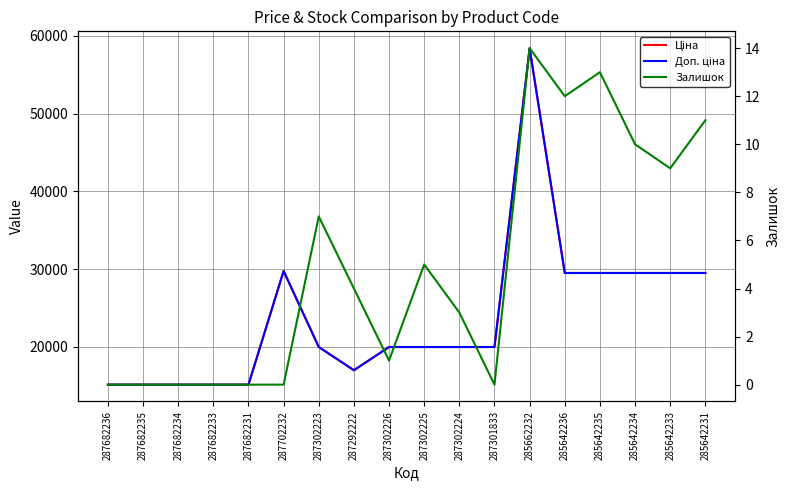

What is the lowest value of the Ціна series?

15120.0